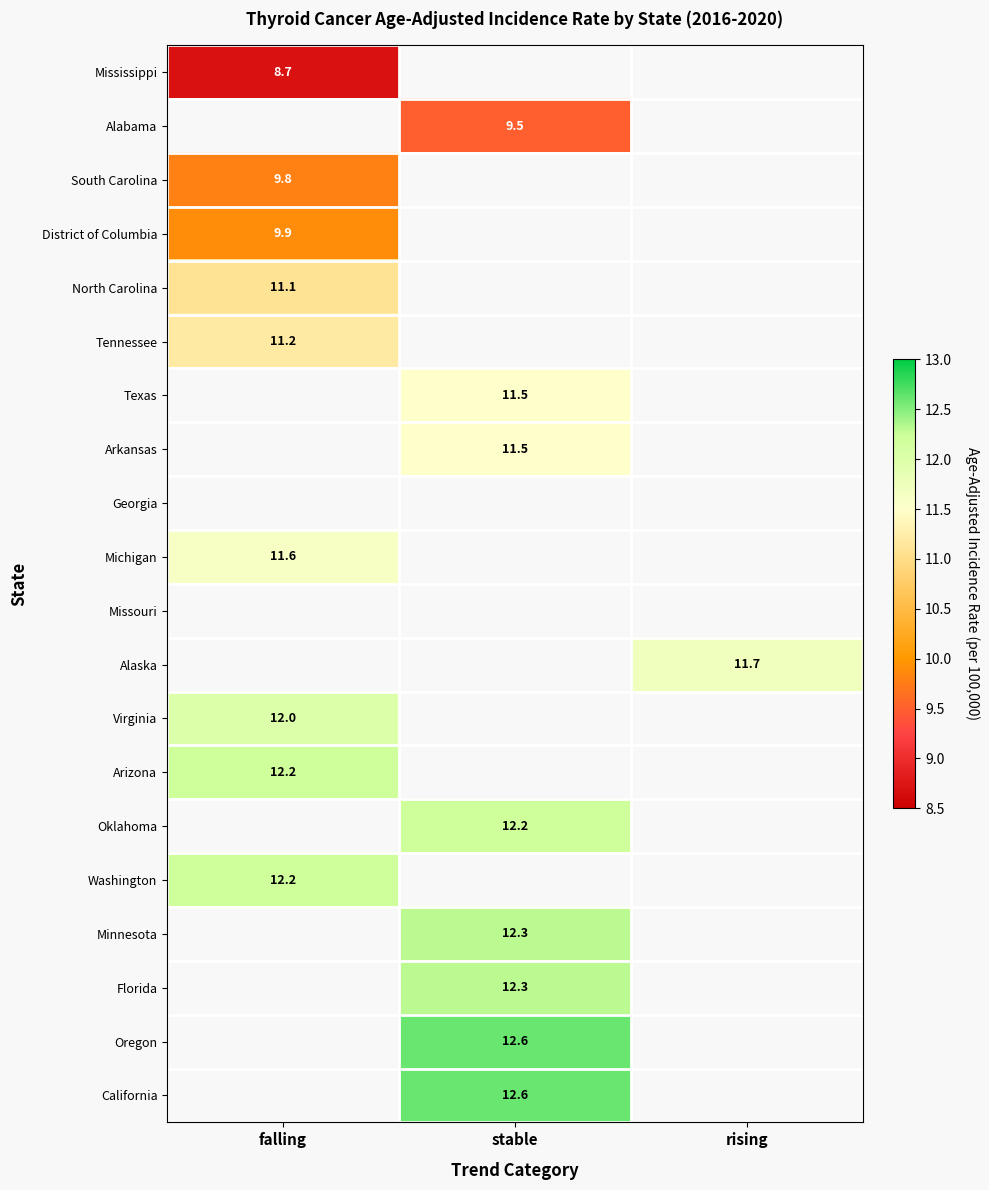

What is the maximum value shown in the chart?

12.6